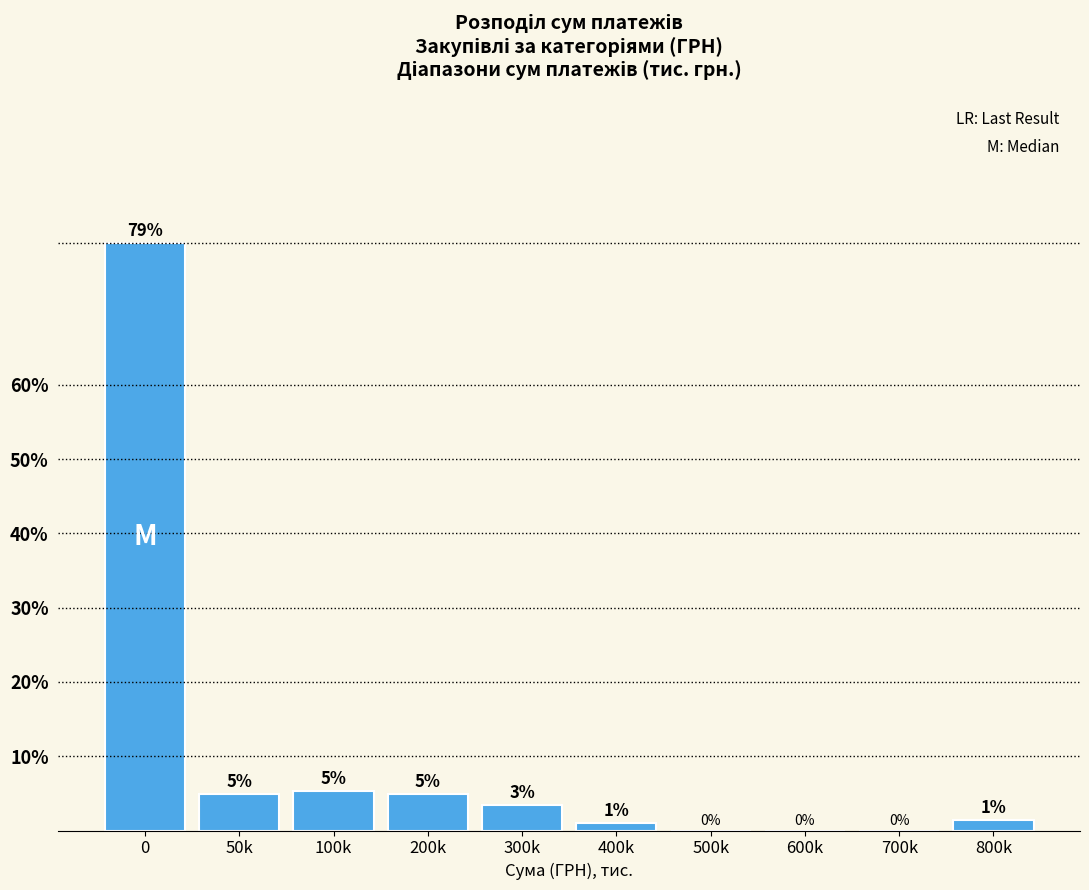

What is the change in value from 0 to 700k?

-79.0